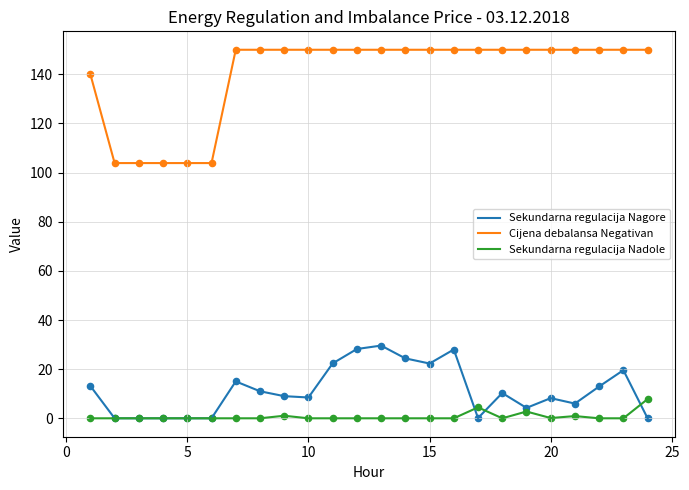

Rank the series by their maximum value, from lowest to highest.

Sekundarna regulacija Nadole, Sekundarna regulacija Nagore, Cijena debalansa Negativan